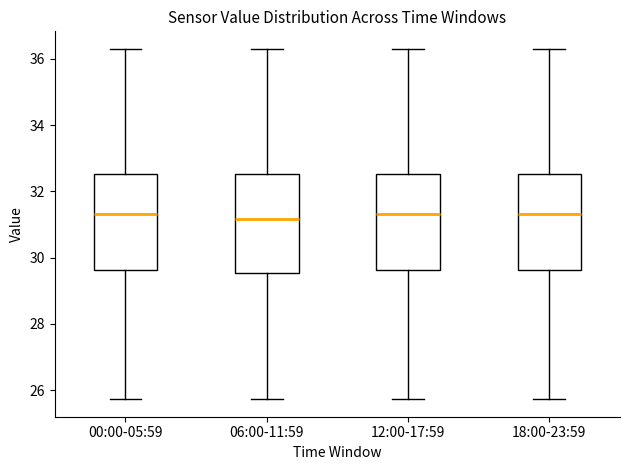

Reading left to right, read every box against the y-axis: the position of its median line, the range the box covers, and the ends of its whiskers. The values are not printed on the chart, so give them approximately, as read against the axis.

00:00-05:59: median 31.4, box 29.6 to 32.6, whiskers 25.8 to 36.4
06:00-11:59: median 31.2, box 29.6 to 32.6, whiskers 25.8 to 36.4
12:00-17:59: median 31.4, box 29.6 to 32.6, whiskers 25.8 to 36.4
18:00-23:59: median 31.4, box 29.6 to 32.6, whiskers 25.8 to 36.4